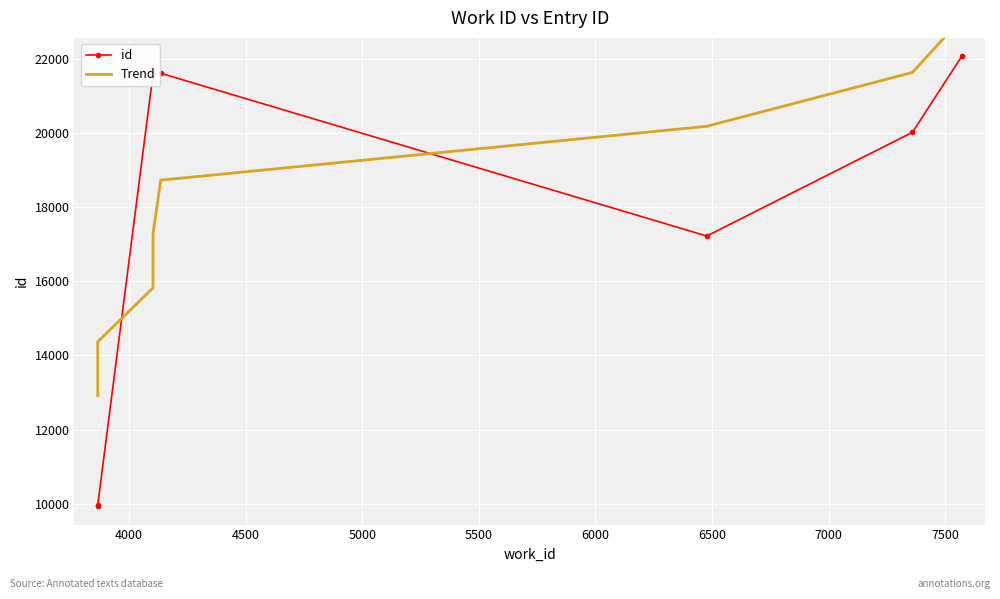

What is the maximum value for id?

22057.0